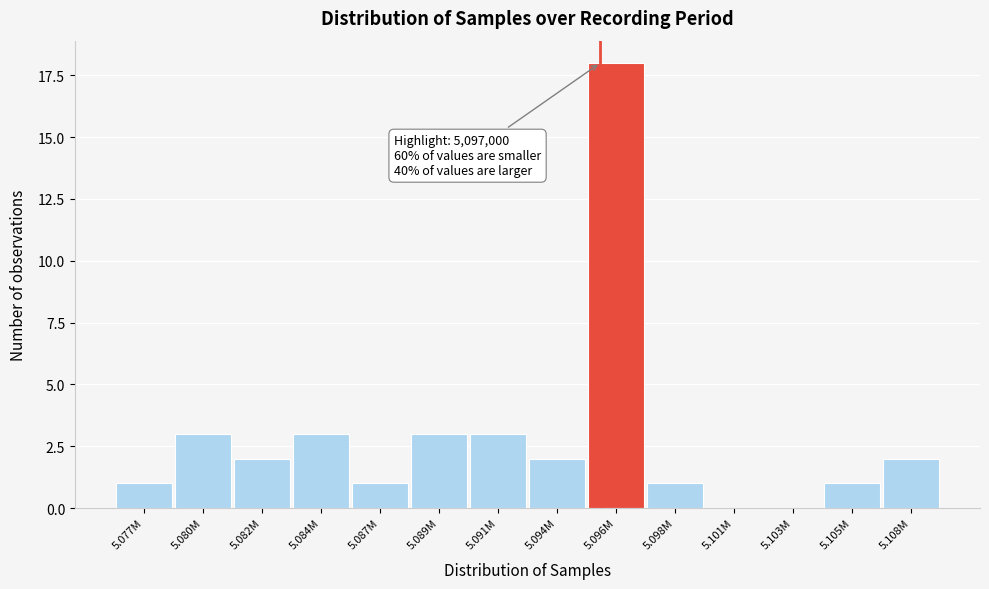

Reading left to right, what are all the values shown in this chart?

5.077M=1	5.080M=3	5.082M=2	5.084M=3	5.087M=1	5.089M=3	5.091M=3	5.094M=2	5.096M=18	5.098M=1	5.101M=0	5.103M=0	5.105M=1	5.108M=2